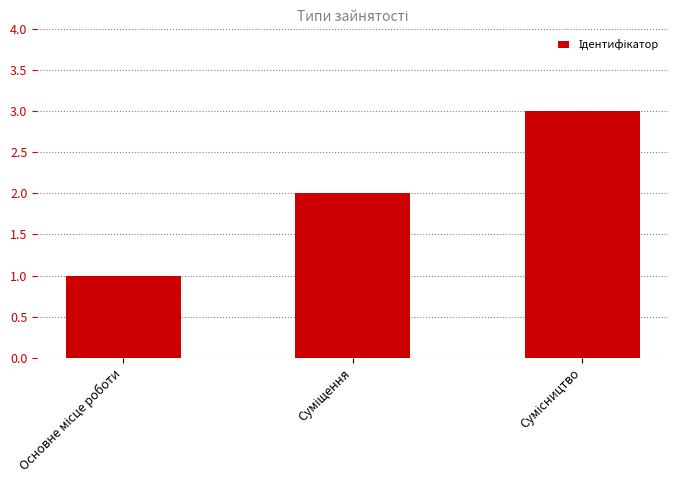

What is the maximum value shown in the chart?

3